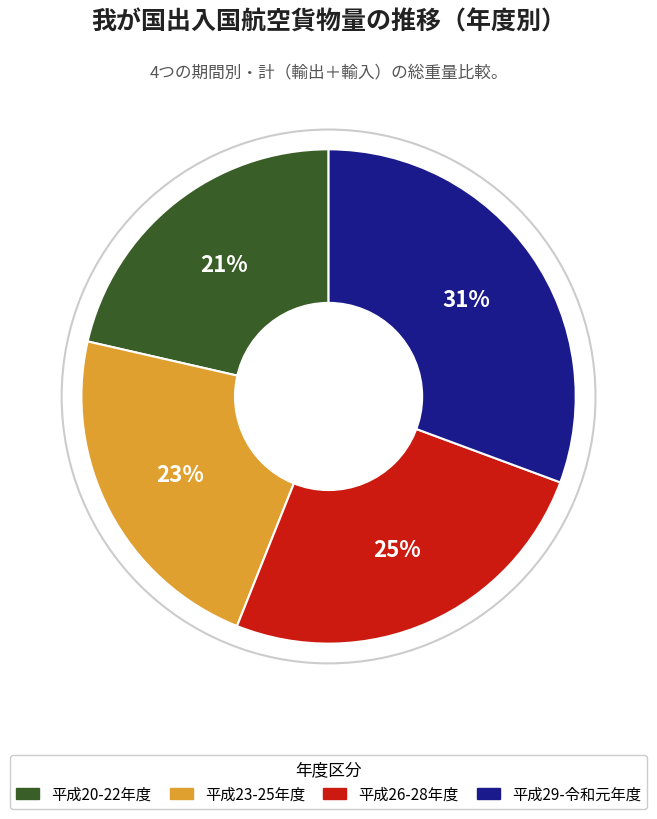

The 平成29-令和元年度 slice represents 21% of the pie. True or false?

False